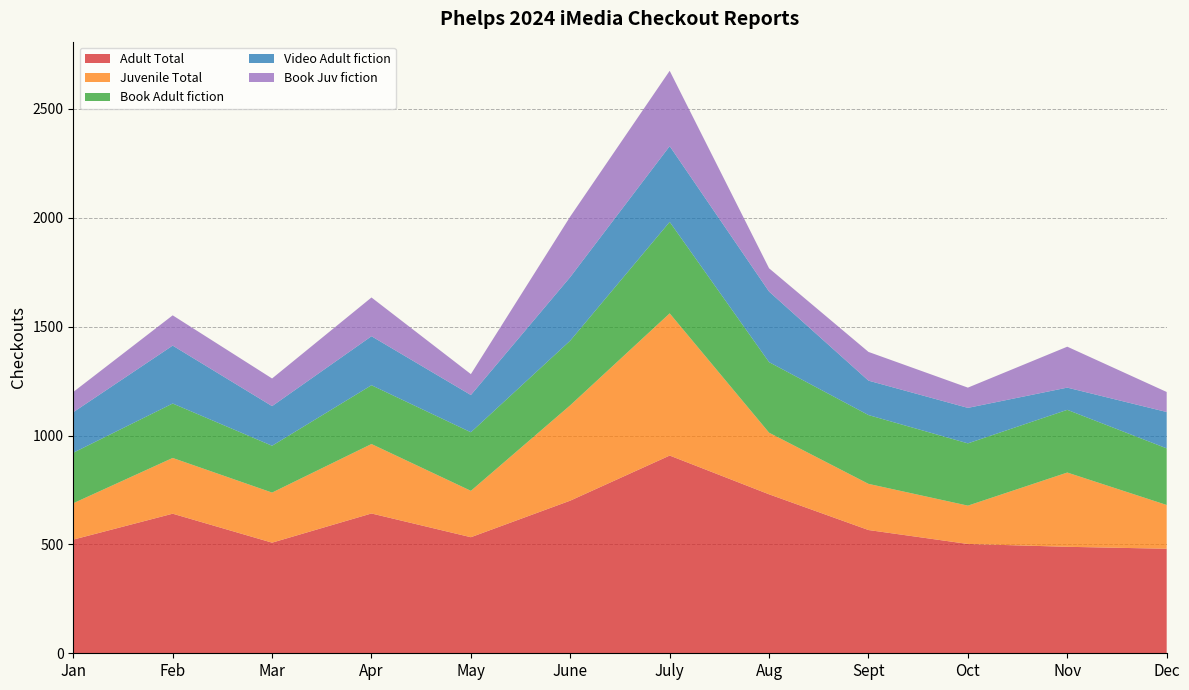

Reading left to right, extract all data points from this chart.

Adult Total: 522	641	508	642	533	701	908	730	566	502	489	480
Juvenile Total: 167	256	230	319	213	438	653	283	212	176	341	201
Book Adult fiction: 232	250	215	270	269	297	420	324	316	286	288	260
Video Adult fiction: 186	266	182	225	171	292	348	324	158	163	102	167
Book Juv fiction: 93	139	127	178	96	278	346	107	132	93	188	92